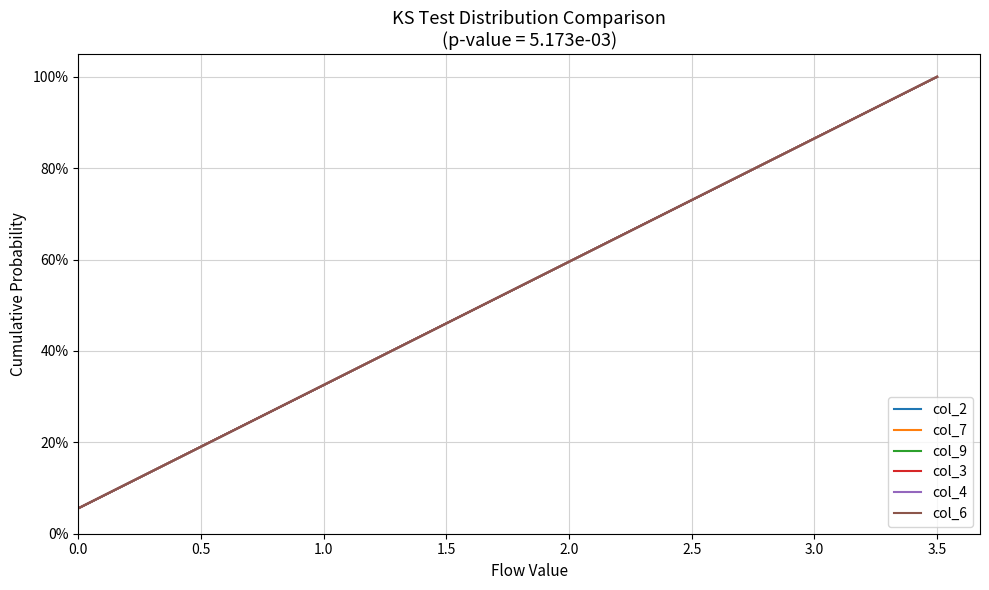

Reading left to right, extract all data points from this chart.

col_2: 0.1	0.1	0.2	0.2	0.3	0.3	0.4	0.4	0.5	0.6	0.6	0.7	0.7	0.8	0.8	0.9	0.9	1.0
col_7: 0.1	0.1	0.2	0.2	0.3	0.3	0.4	0.4	0.5	0.6	0.6	0.7	0.7	0.8	0.8	0.9	0.9	1.0
col_9: 0.1	0.1	0.2	0.2	0.3	0.3	0.4	0.4	0.5	0.6	0.6	0.7	0.7	0.8	0.8	0.9	0.9	1.0
col_3: 0.1	0.1	0.2	0.2	0.3	0.3	0.4	0.4	0.5	0.6	0.6	0.7	0.7	0.8	0.8	0.9	0.9	1.0
col_4: 0.1	0.1	0.2	0.2	0.3	0.3	0.4	0.4	0.5	0.6	0.6	0.7	0.7	0.8	0.8	0.9	0.9	1.0
col_6: 0.1	0.1	0.2	0.2	0.3	0.3	0.4	0.4	0.5	0.6	0.6	0.7	0.7	0.8	0.8	0.9	0.9	1.0